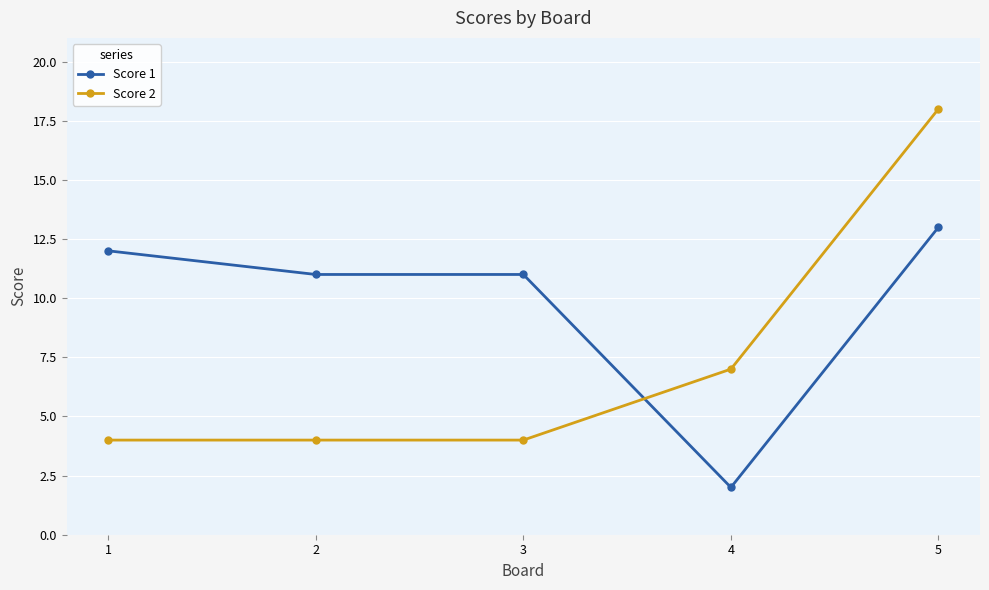

At which label does Score 1 reach its minimum?

4